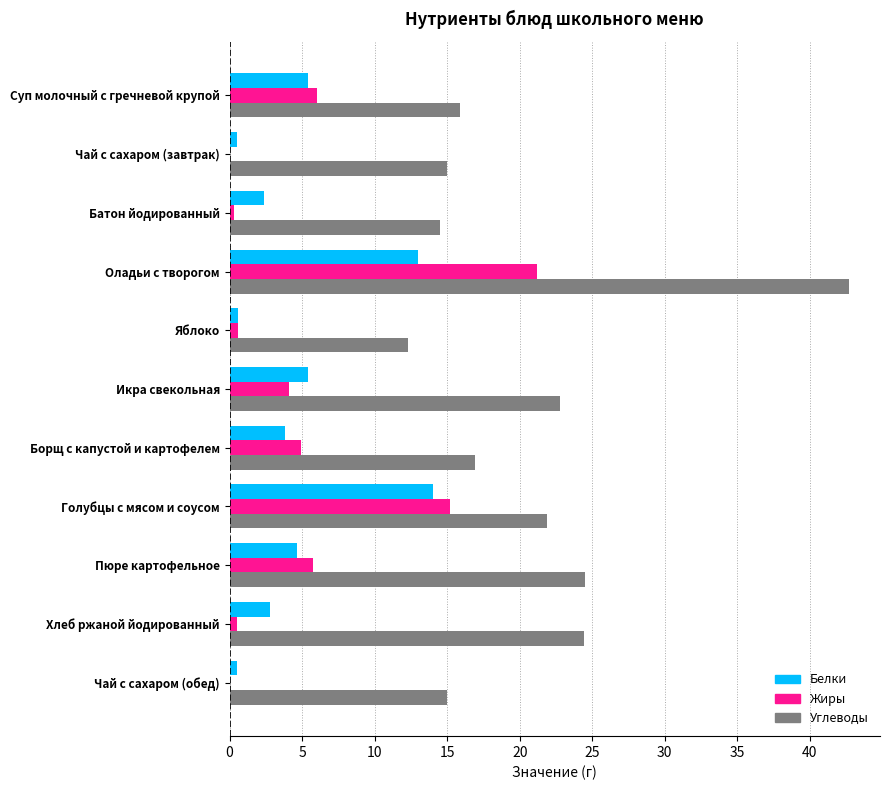

The value of Белки at Икра свекольная is 5.4. True or false?

True